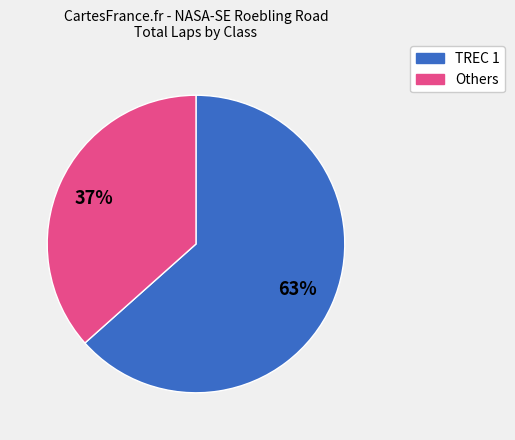

To the nearest percent, what is the average slice percentage?

50%